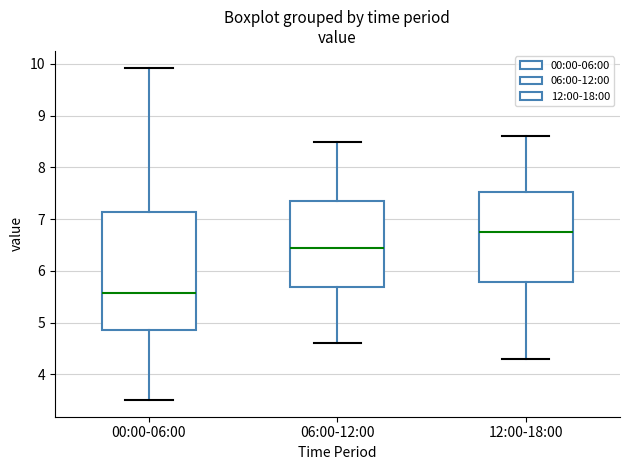

Where does the median line of the box for 12:00-18:00 sit on the y-axis? The values are not printed on the chart, so give them approximately, as read against the axis.

6.8